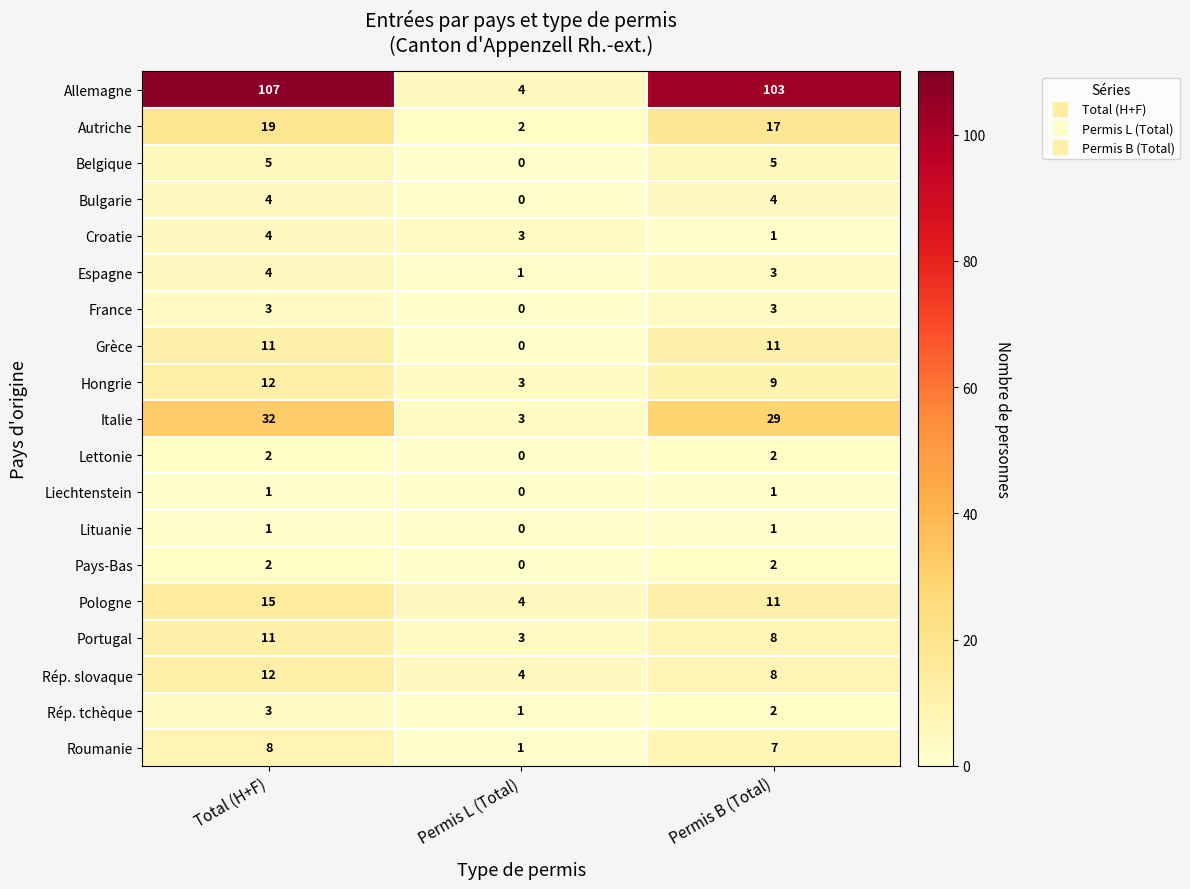

At which category does the chart reach its minimum across all series?

Permis L (Total)